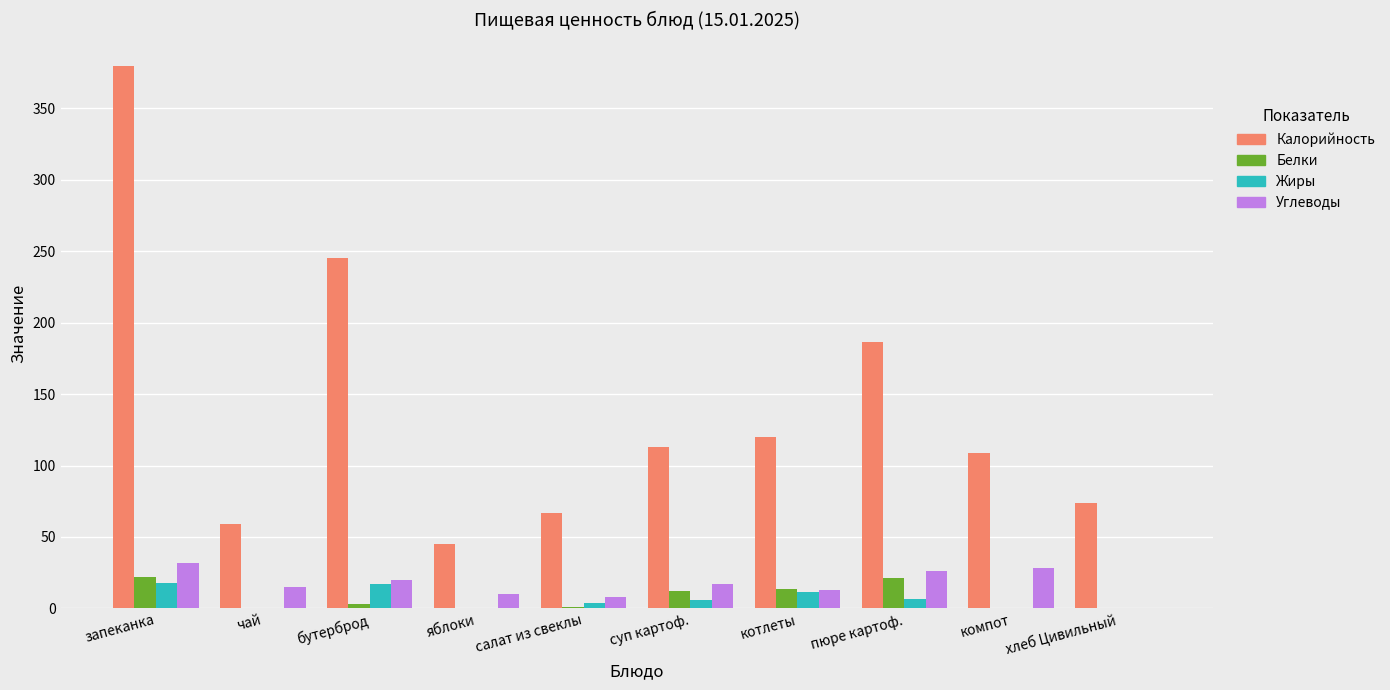

At which category is the sum across all series the highest?

запеканка